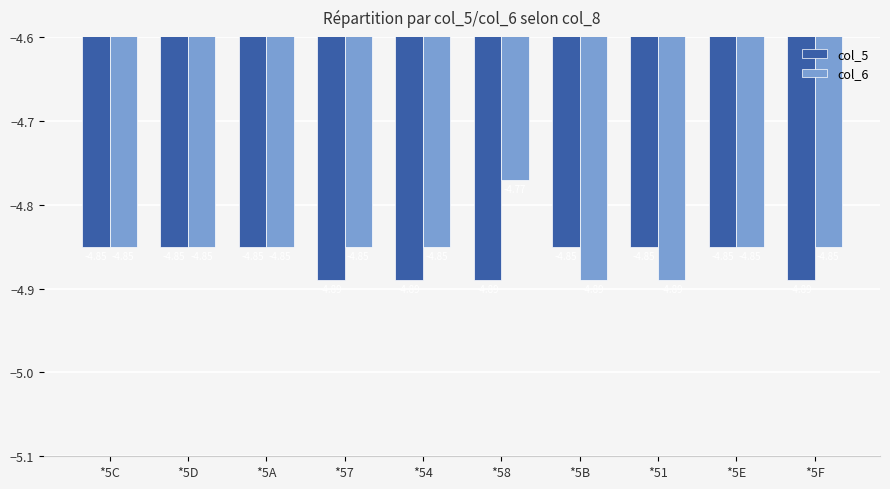

What is the label of the 6th bar from the right?

*54